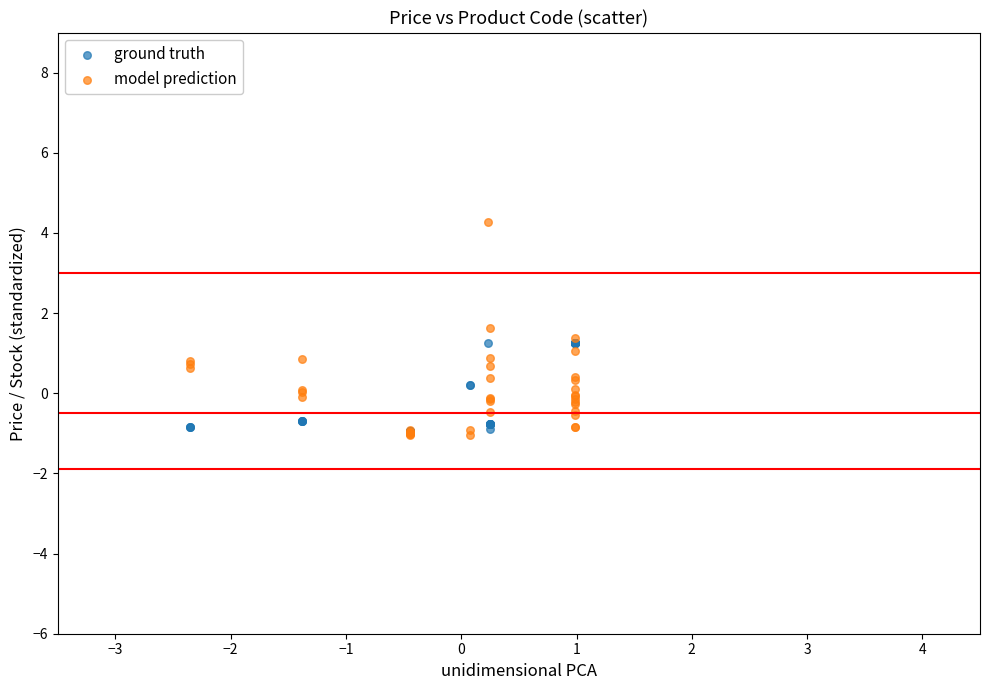

Which series has the largest Y range (max minus min)?

model prediction